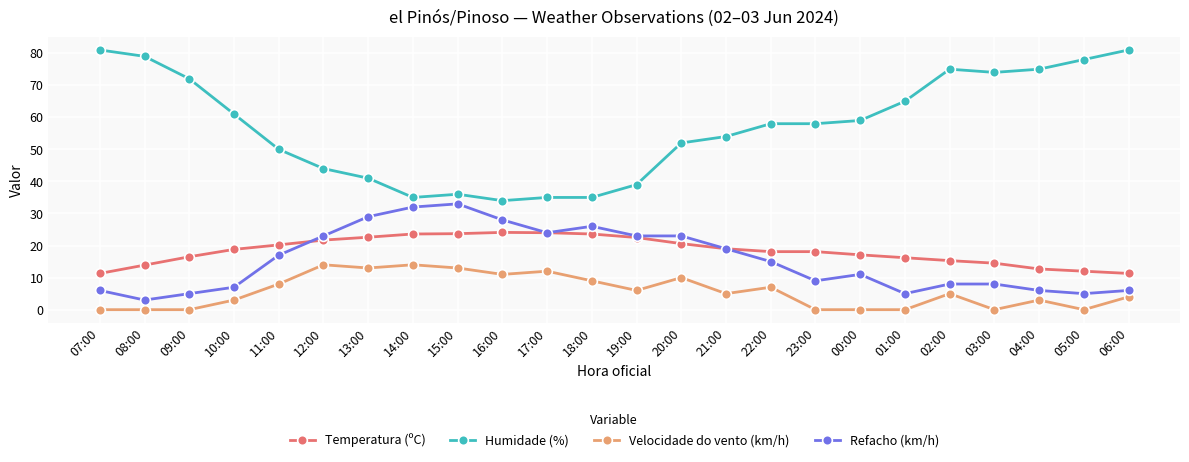

What is the label of the 4th point from the right?

03:00